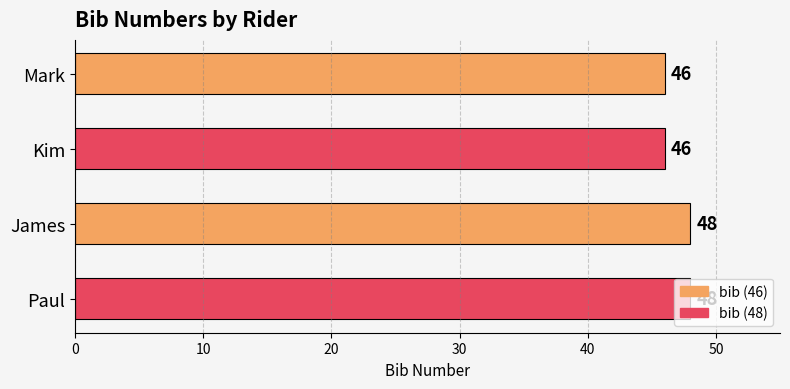

What is the minimum value shown in the chart?

46